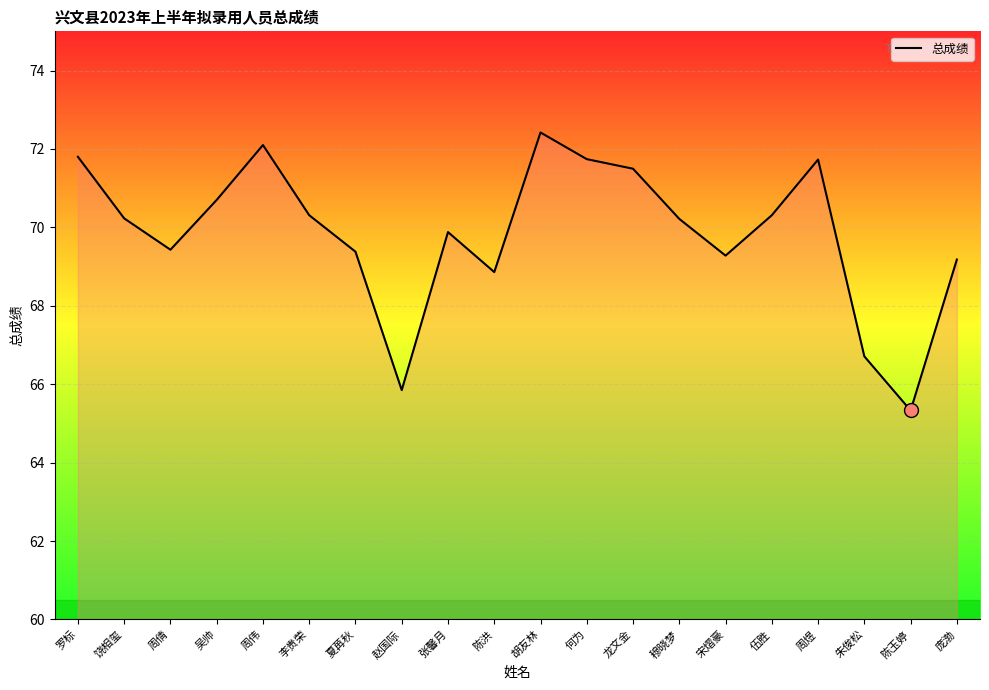

The value at 张馨月 is 69.9. True or false?

True